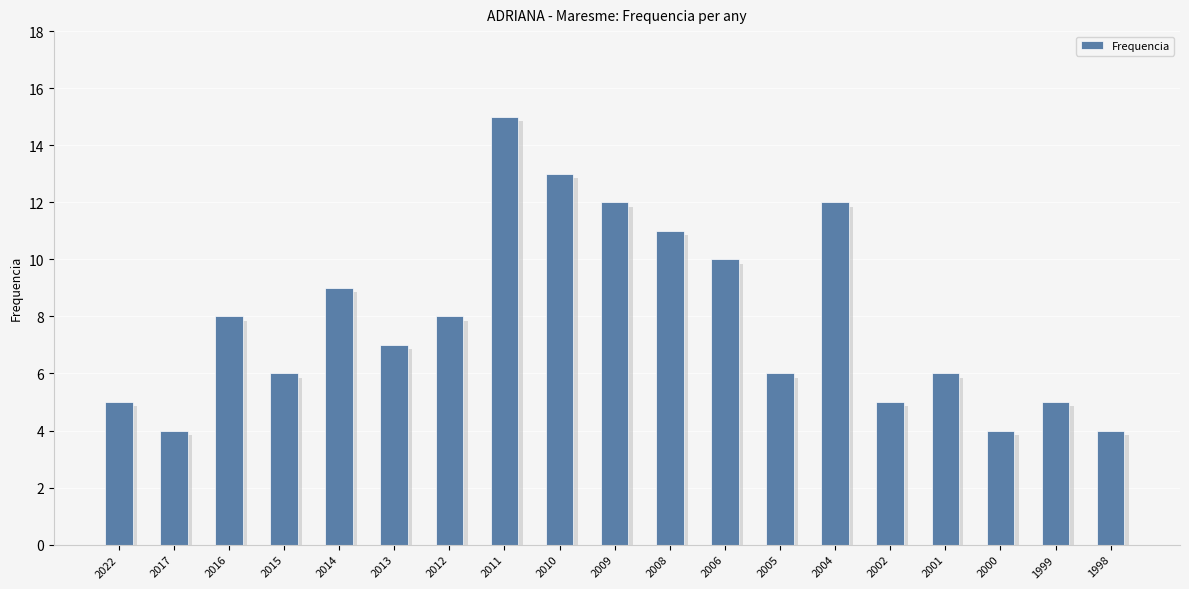

The chart shows a value of 6 at 2015. True or false?

True